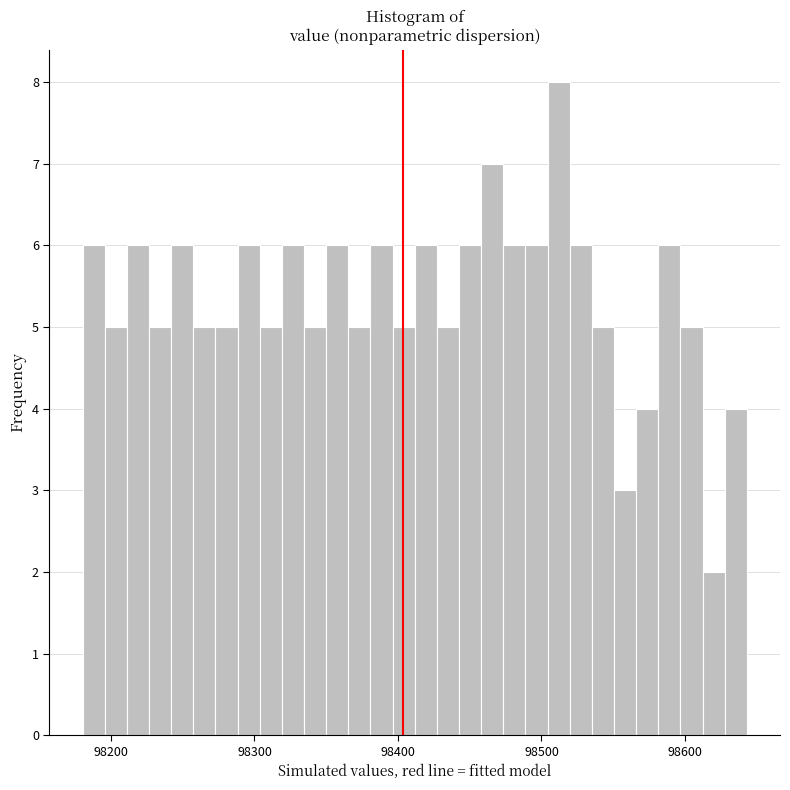

Around what value on the x-axis is the tallest bar? Give the approximate position of its centre, as read against the axis.

98510